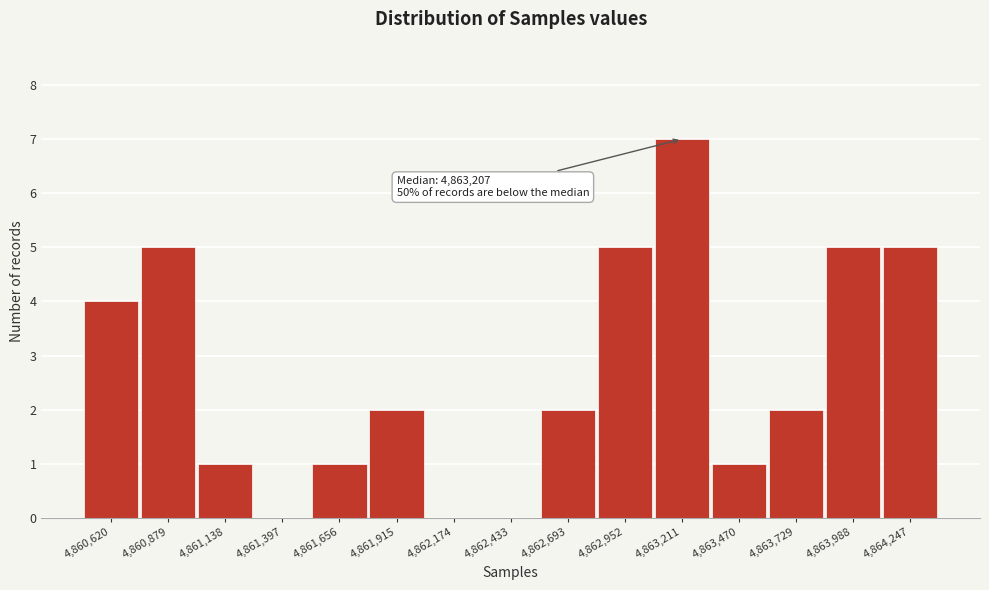

Reading right to left, transcribe all the data shown in this chart.

4,864,247=5	4,863,988=5	4,863,729=2	4,863,470=1	4,863,211=7	4,862,952=5	4,862,693=2	4,862,433=0	4,862,174=0	4,861,915=2	4,861,656=1	4,861,397=0	4,861,138=1	4,860,879=5	4,860,620=4